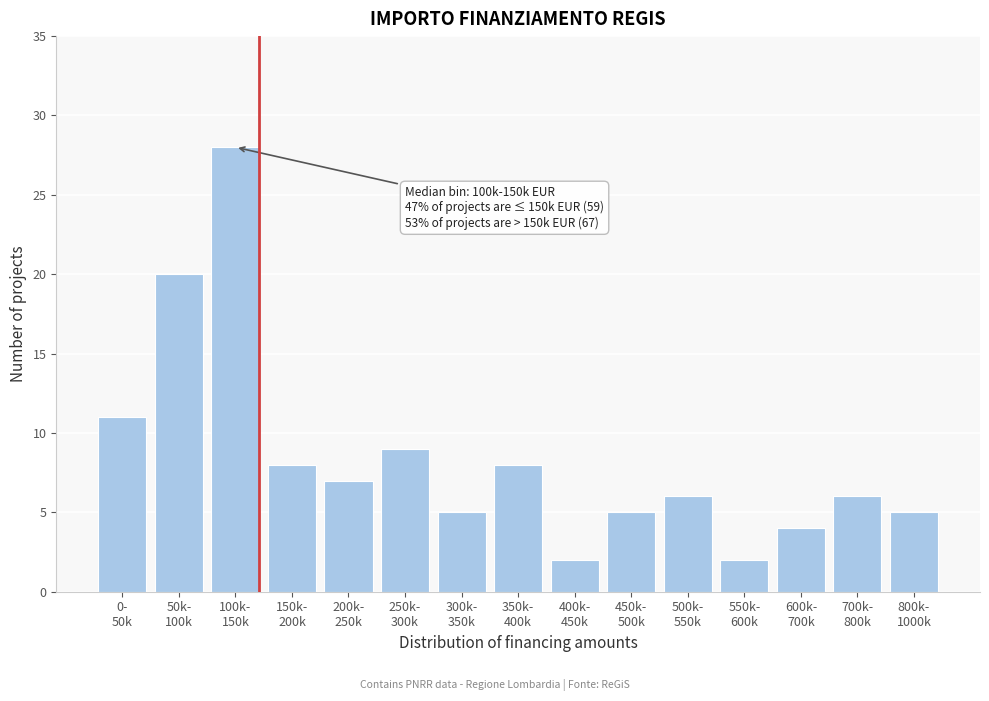

Reading right to left, list all the values displayed in this chart.

5	6	4	2	6	5	2	8	5	9	7	8	28	20	11